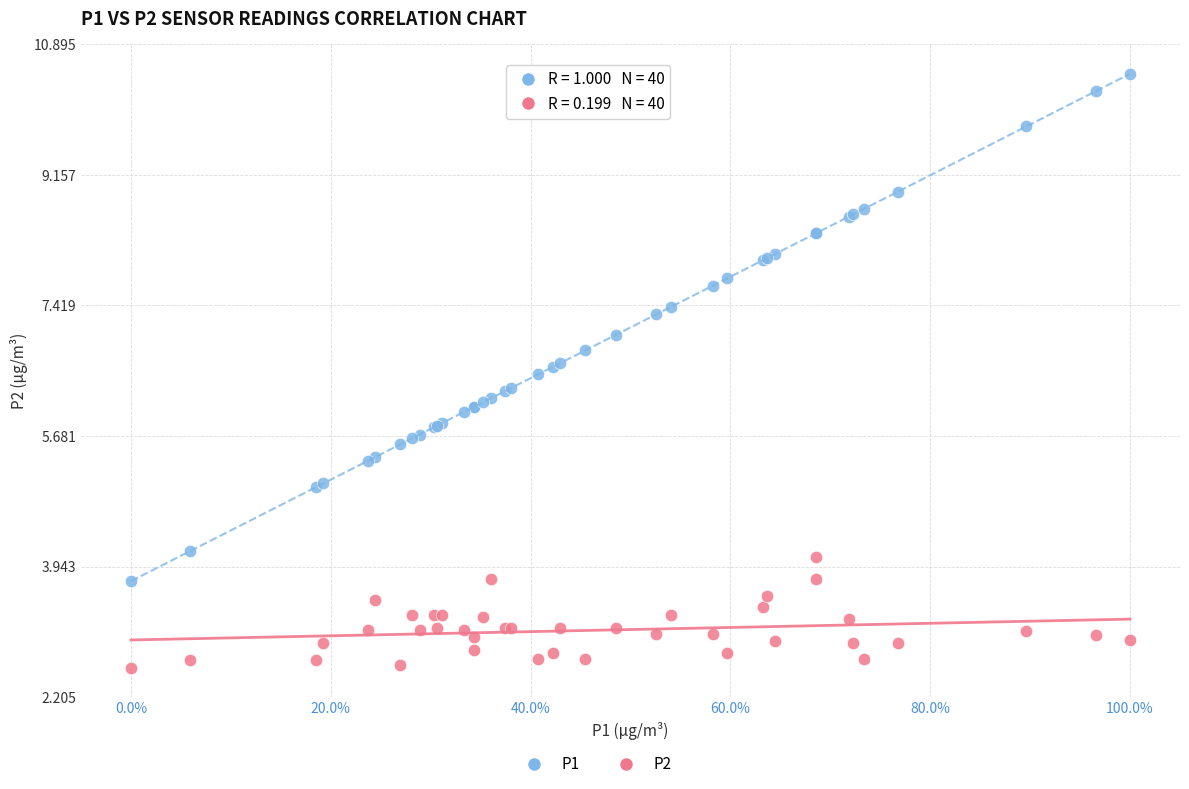

Which series reaches the maximum Y coordinate?

P1